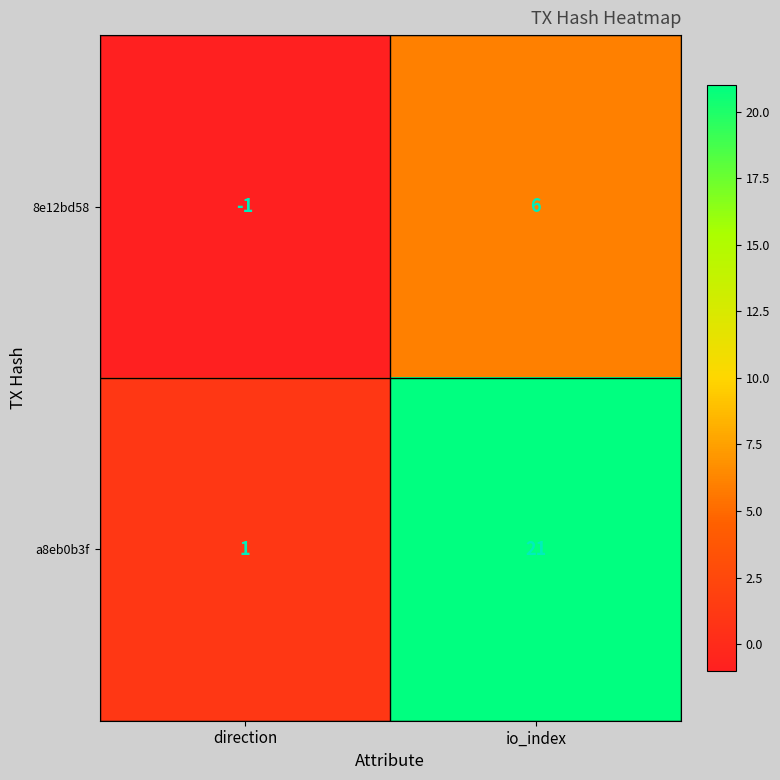

What is the difference between the maximum and minimum values in the a8eb0b3f series?

20